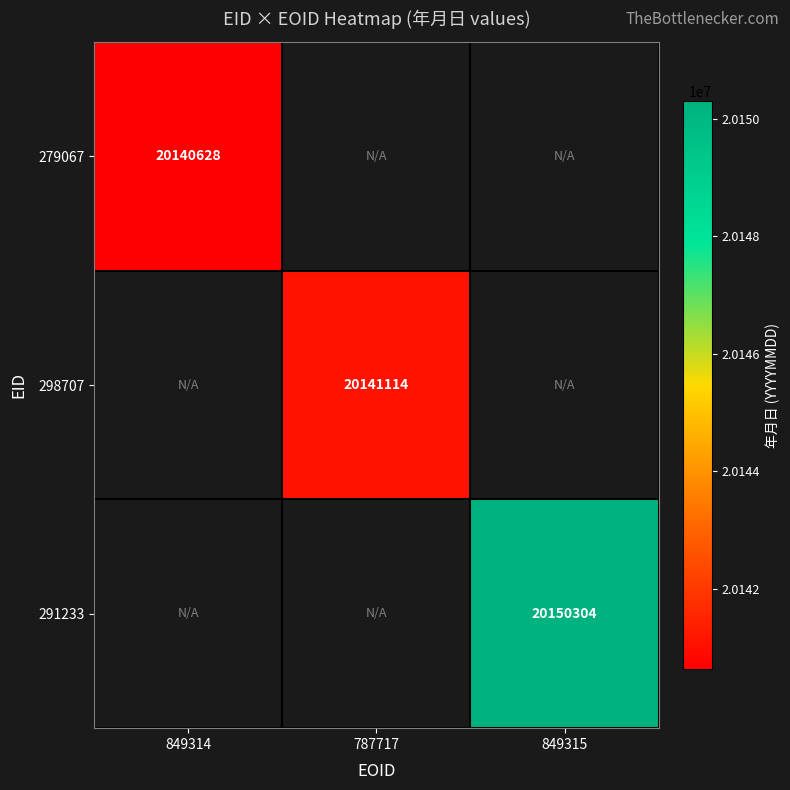

How many data points does each series have?

3